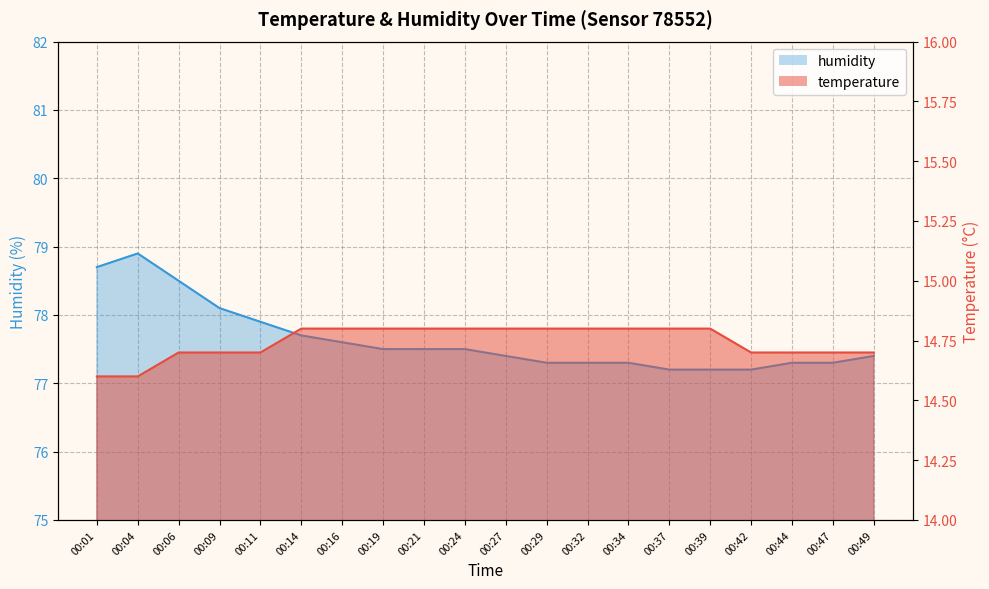

Is the value of temperature at 00:47 greater than the value of humidity at 00:44?

No